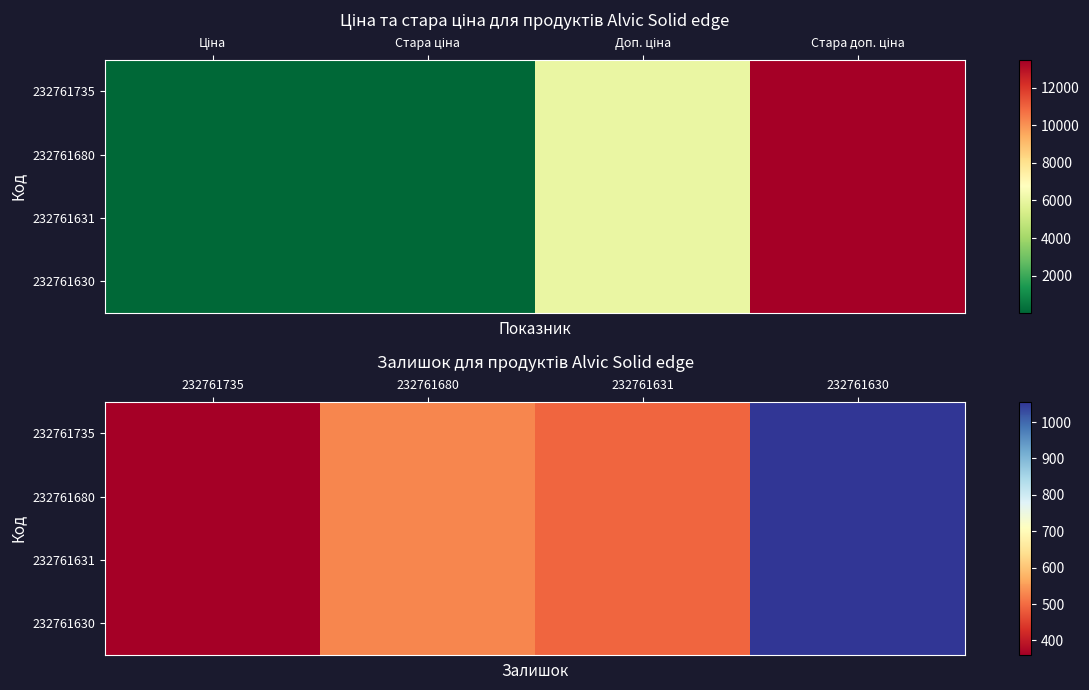

At 232761735, list the series in order from largest to smallest.

232761735, 232761680, 232761631, 232761630